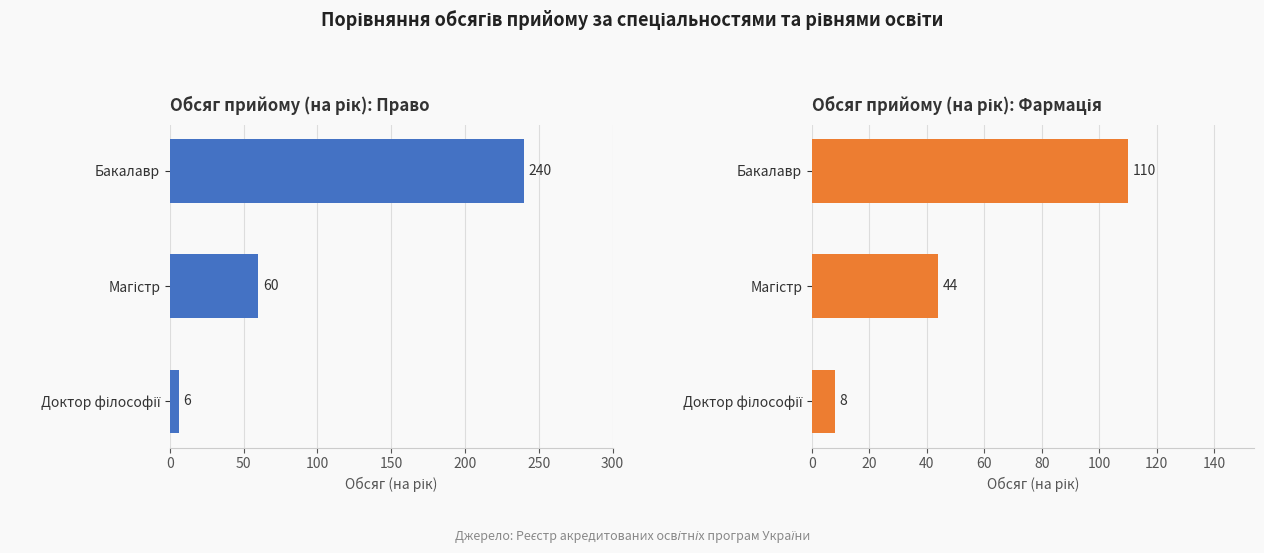

What is the sum of all Фармація values?

162